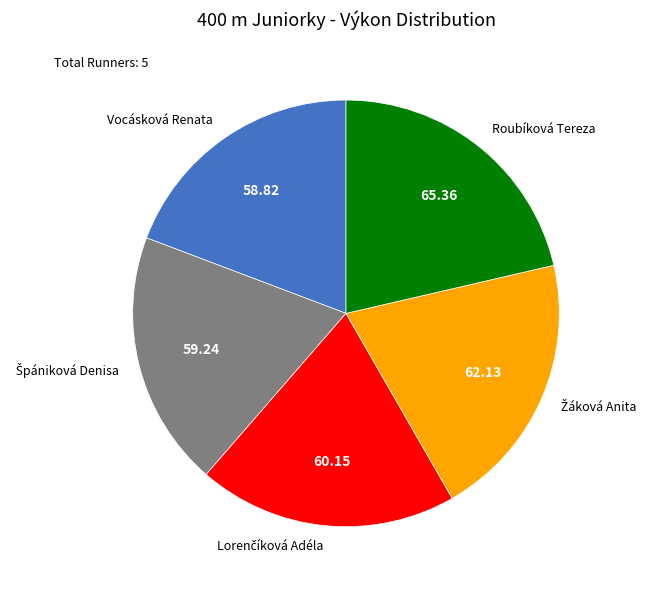

What is the largest slice in the pie chart?

Roubíková Tereza